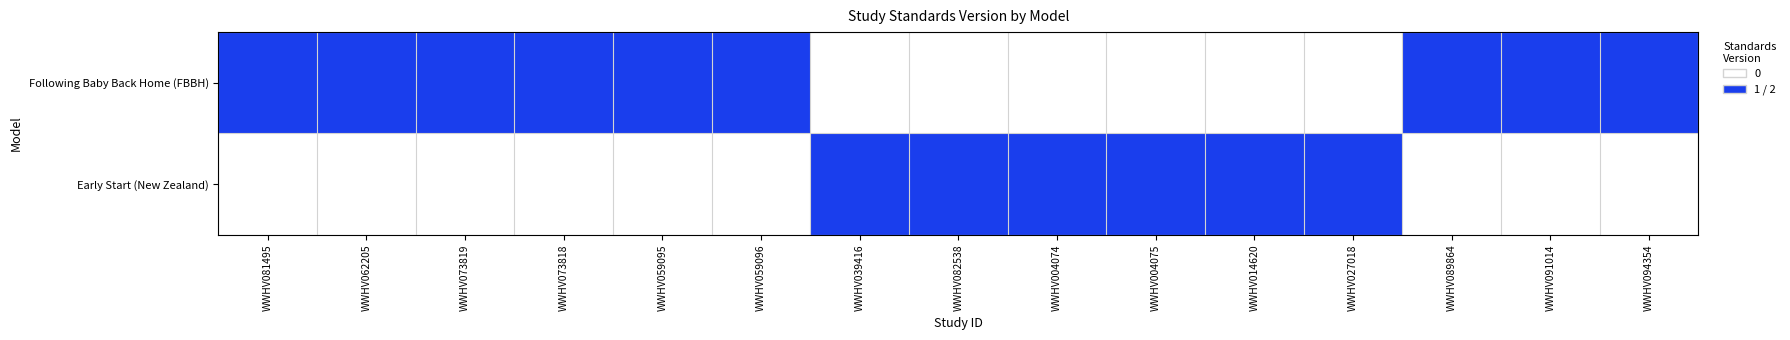

At how many categories does at least one series exceed 0?

15